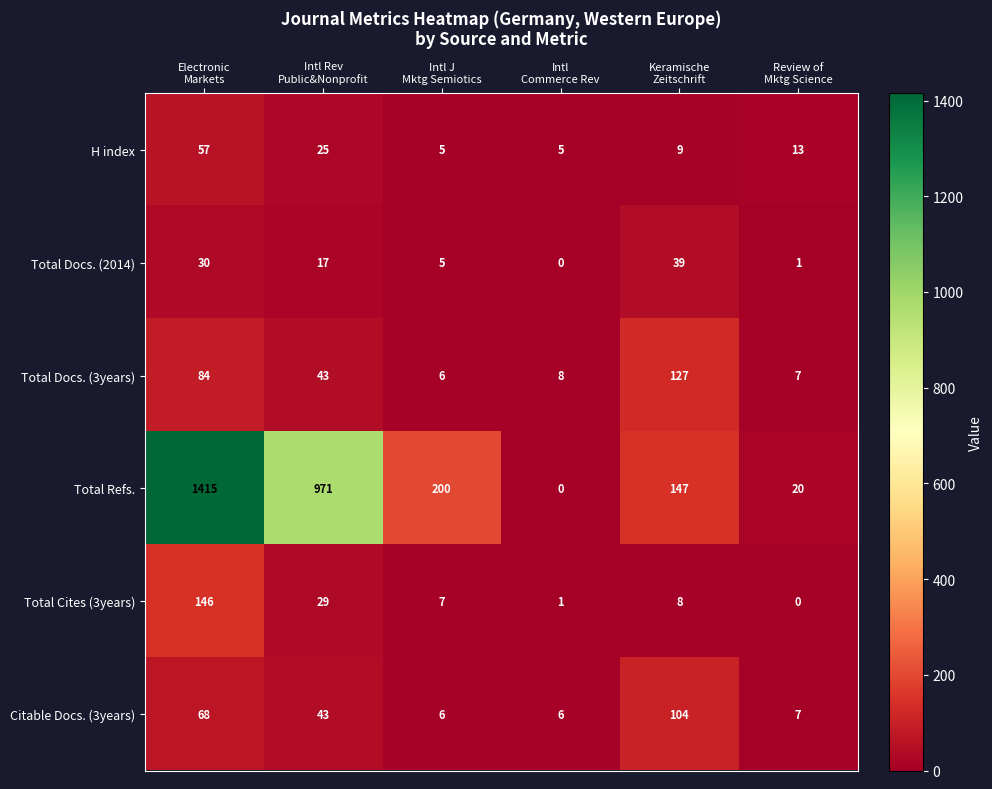

List the series in order of their peak value, lowest first.

Total Docs. (2014), H index, Citable Docs. (3years), Total Docs. (3years), Total Cites (3years), Total Refs.